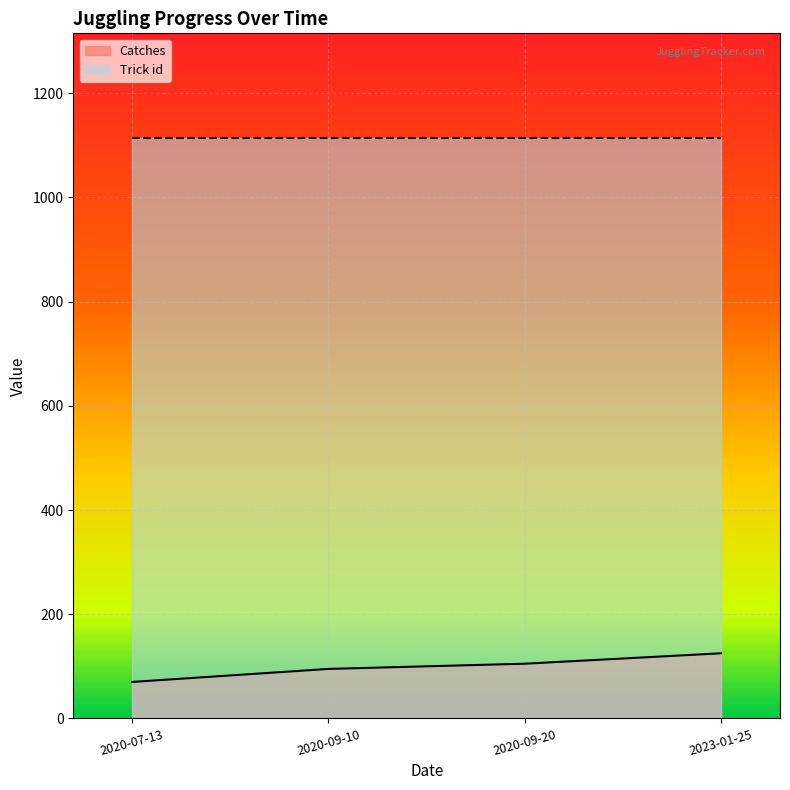

Reading right to left, what are all the values shown in this chart?

2023-01-25=125	2020-09-20=105	2020-09-10=95	2020-07-13=70